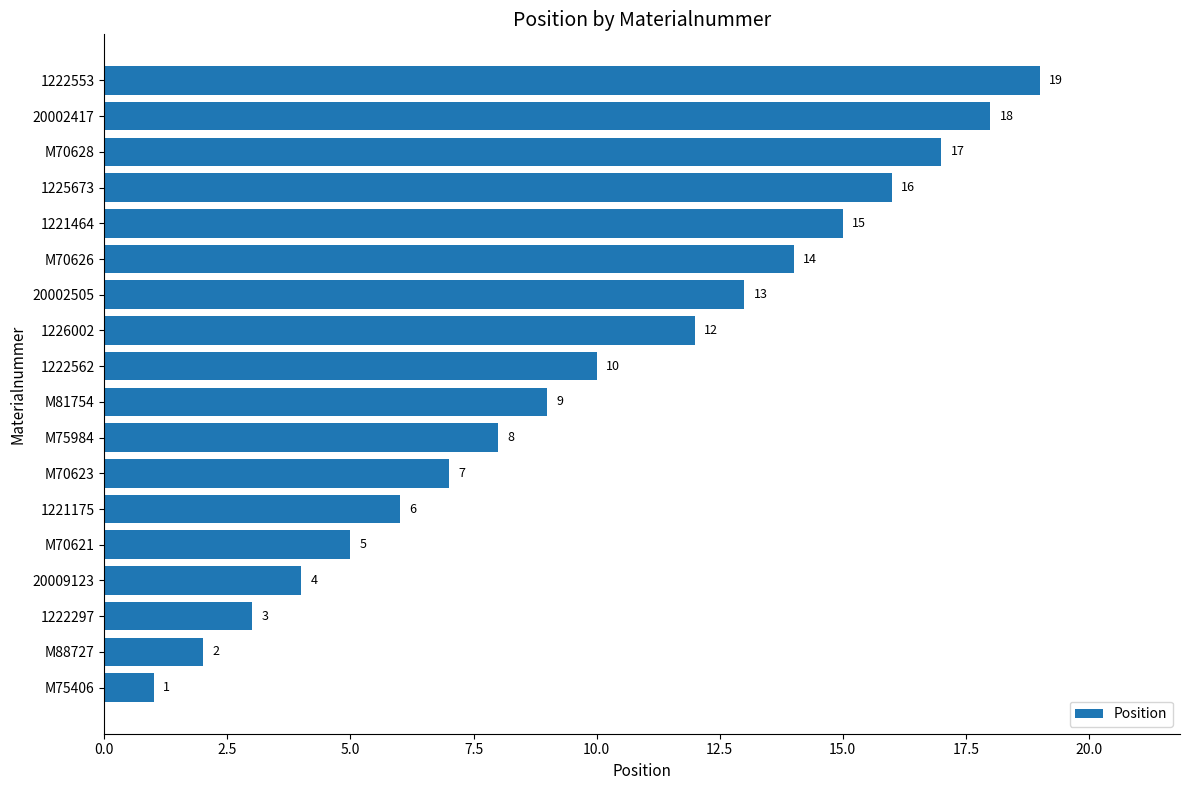

How many categories are shown in the chart?

18